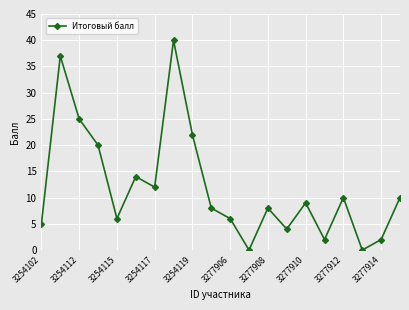

What is the greatest value displayed?

40